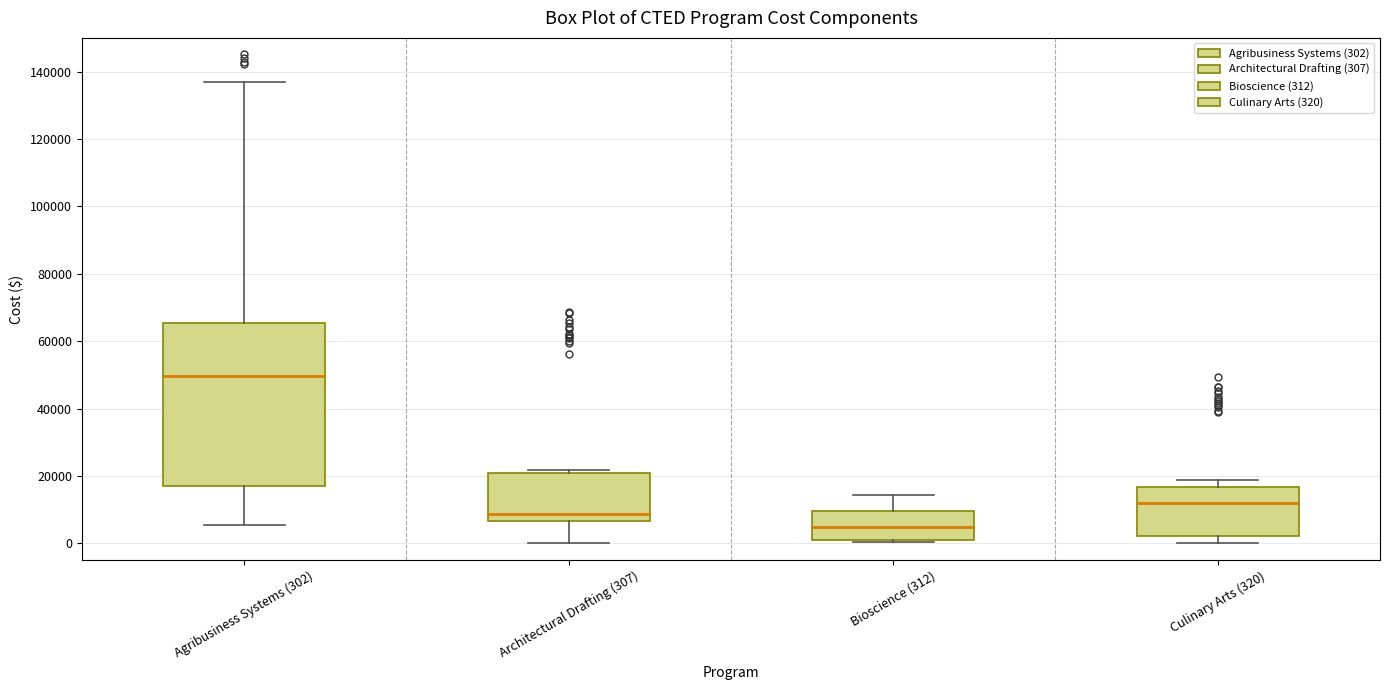

Where does the median line of the box for Agribusiness Systems (302) sit on the y-axis? The values are not printed on the chart, so give them approximately, as read against the axis.

50000